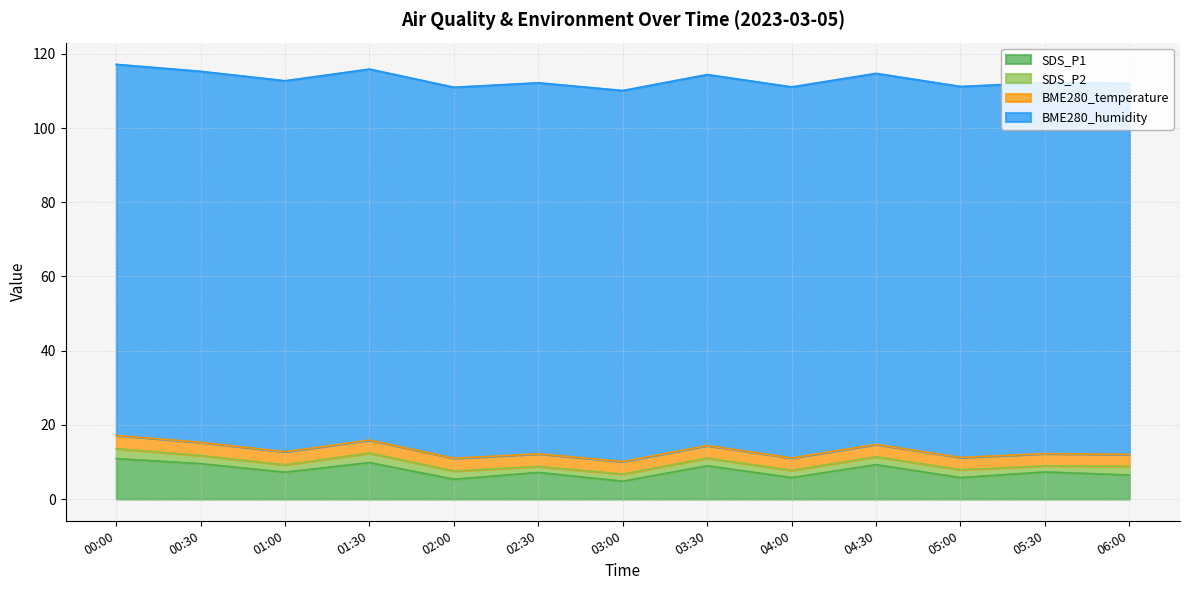

In SDS_P1, how many points are higher than both neighbors (excluding endpoints)?

5